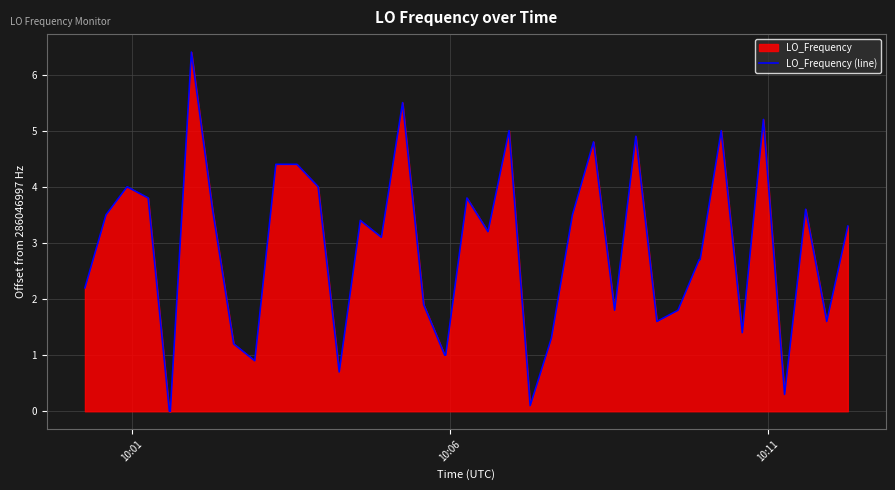

What is the maximum value shown in the chart?

6.4